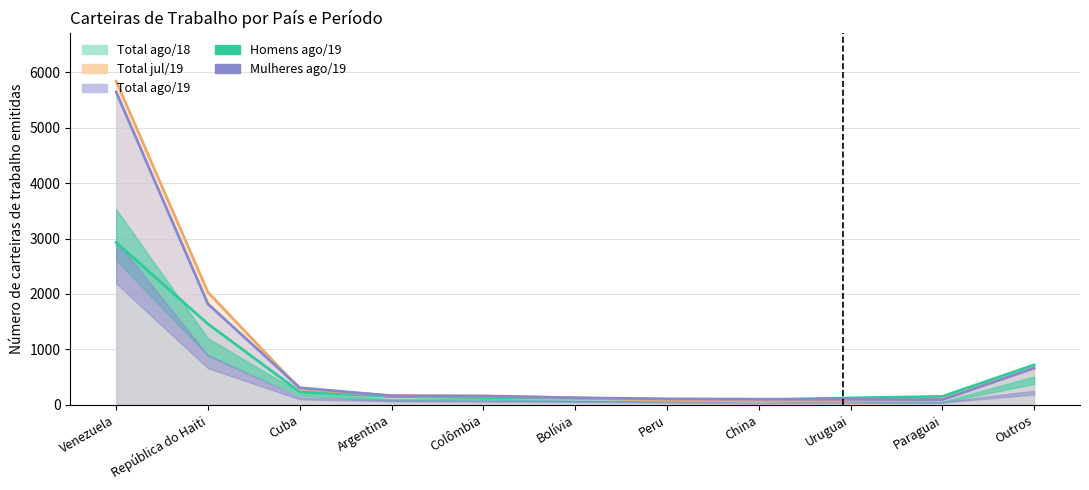

Does the chart display data point markers on the line(s)?

No